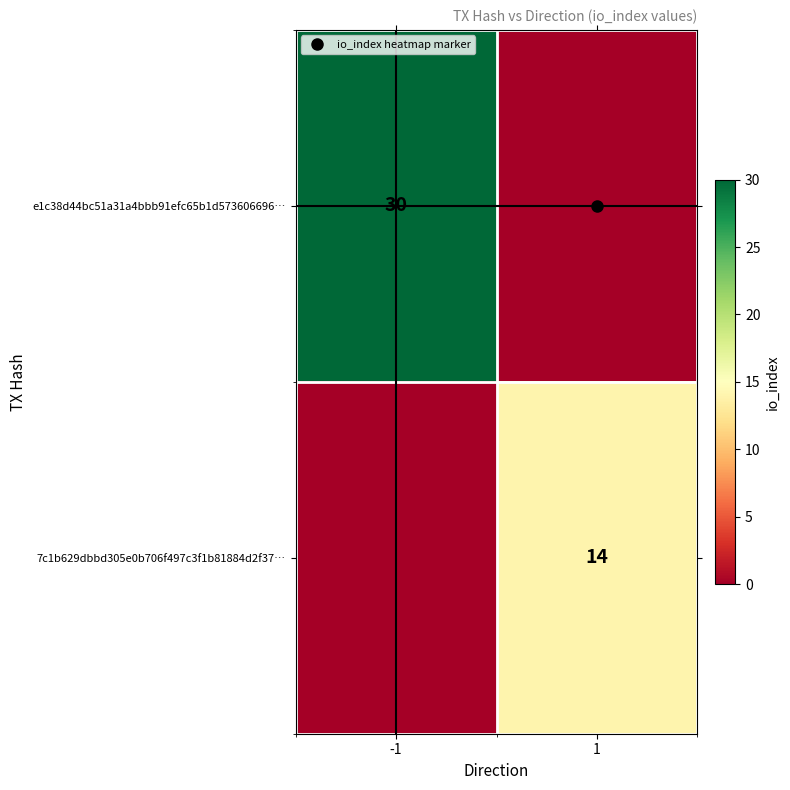

Which has a higher value, 1 or -1?

-1